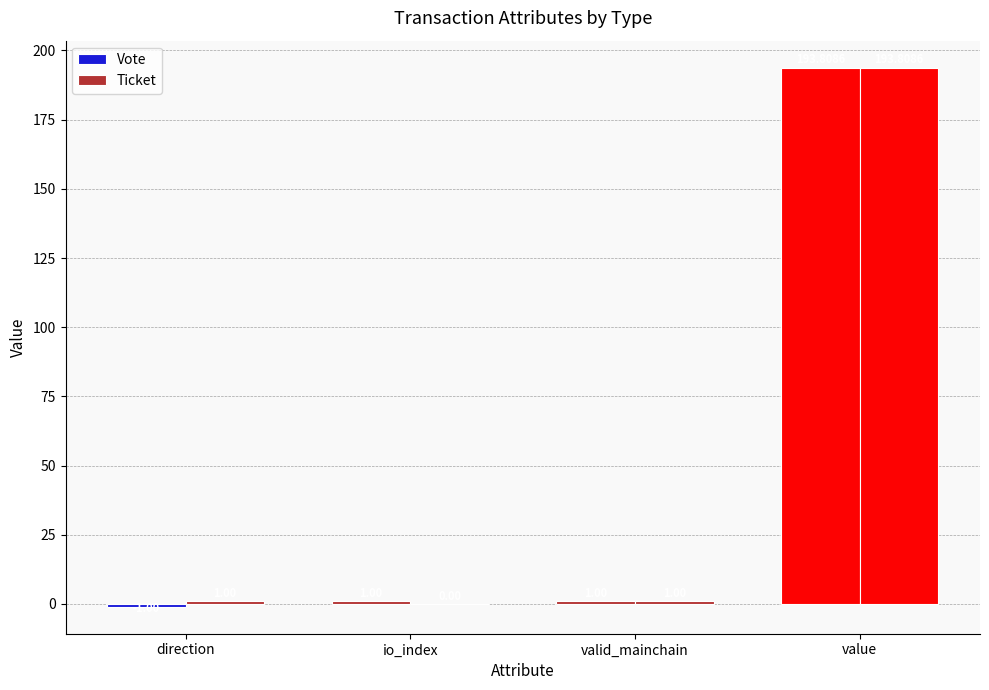

How many groups of bars are there?

4